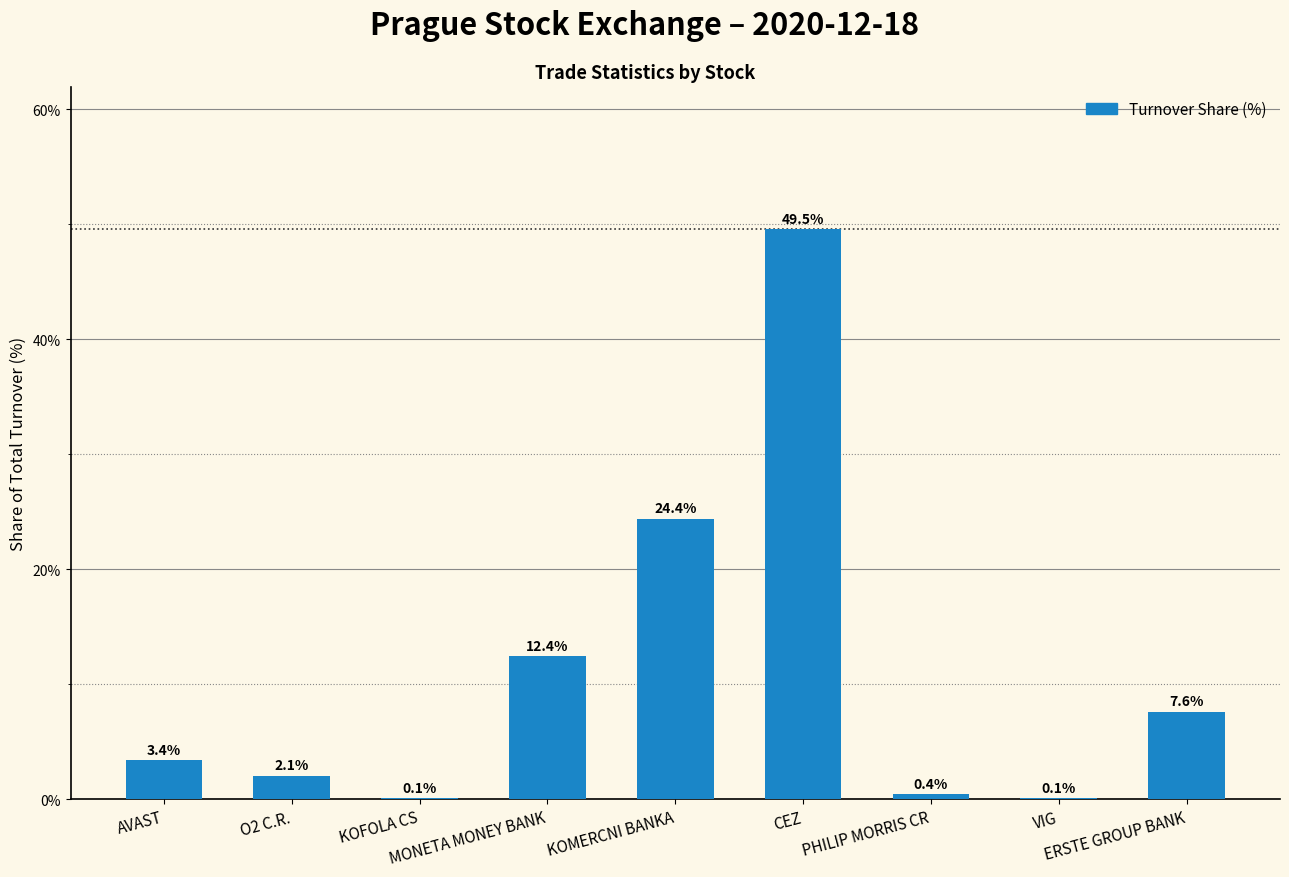

What is the sum of all values?

100.0